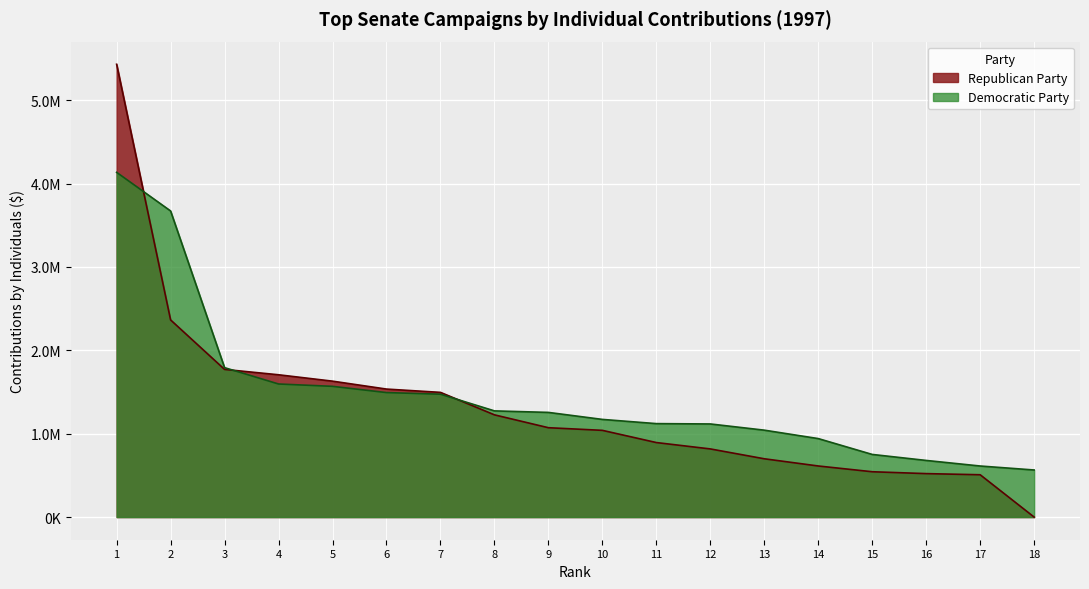

What is the value of the 9th point from the left?

1255197